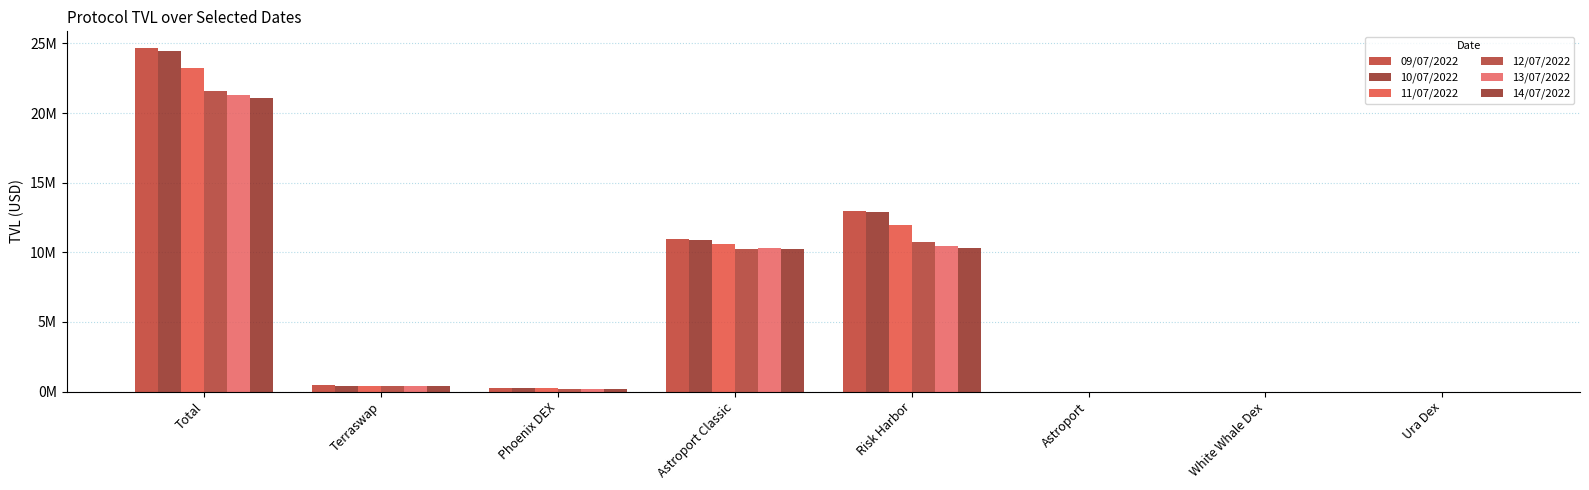

Are the bars grouped side by side (vs. stacked)?

Yes